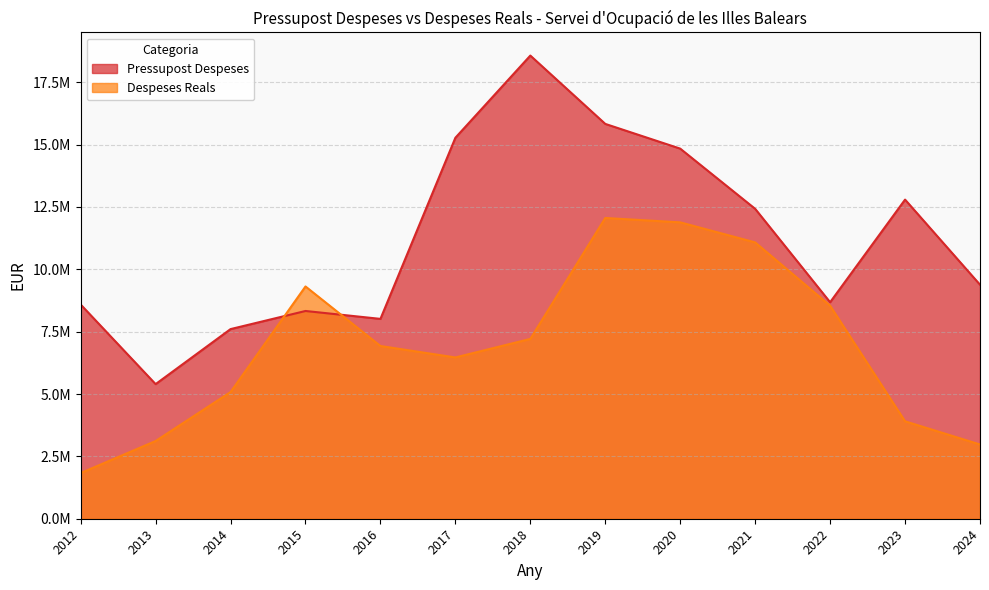

The value of Despeses Reals at 2024 is 2976901.3. True or false?

True